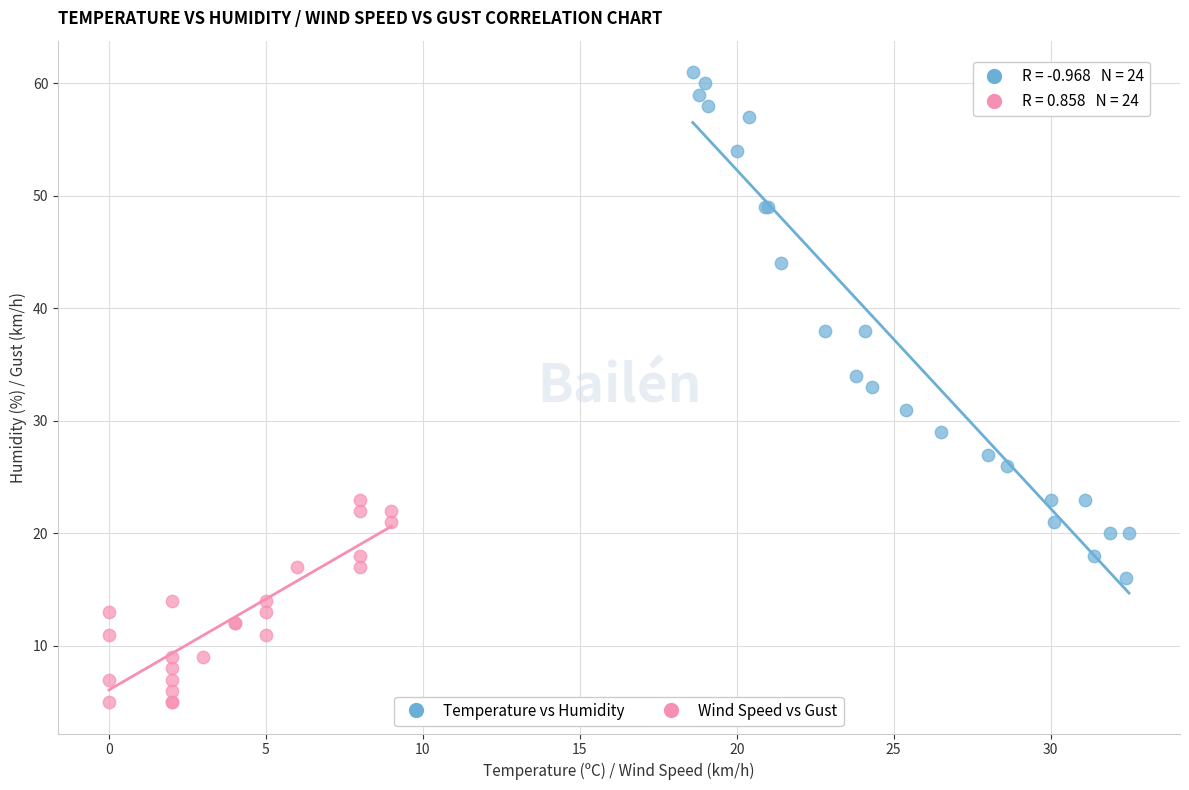

Which series contains the lowest Y value?

Wind Speed vs Gust